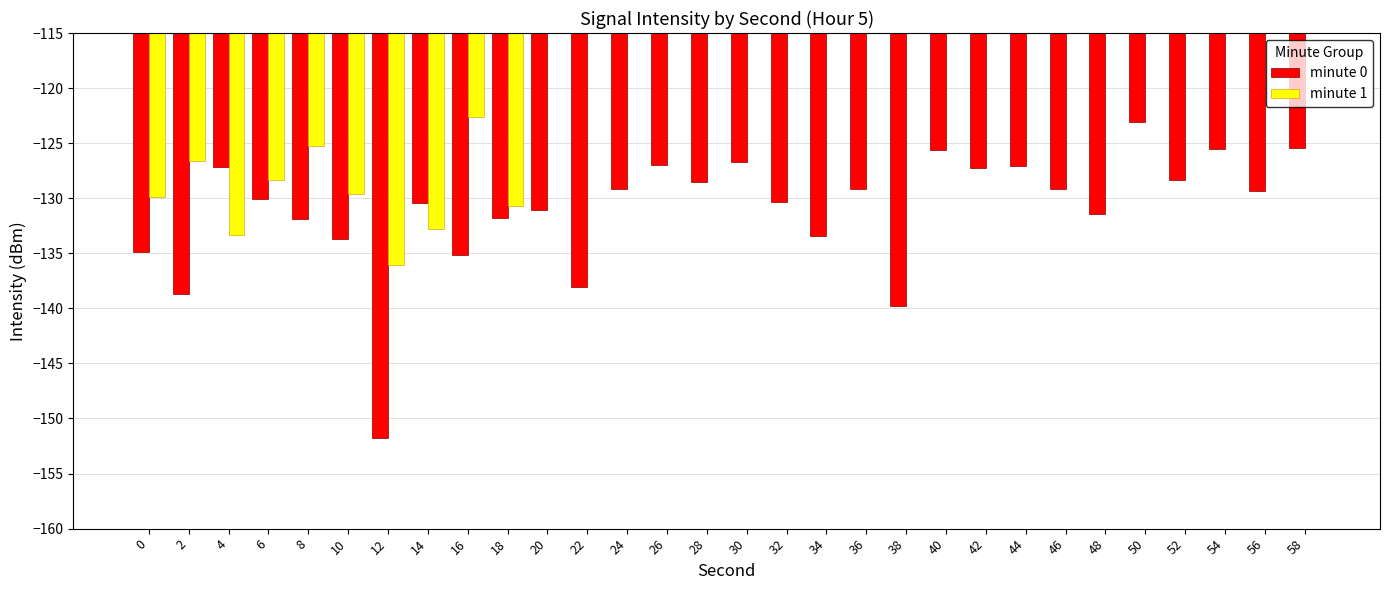

What is the smallest value displayed?

-151.8